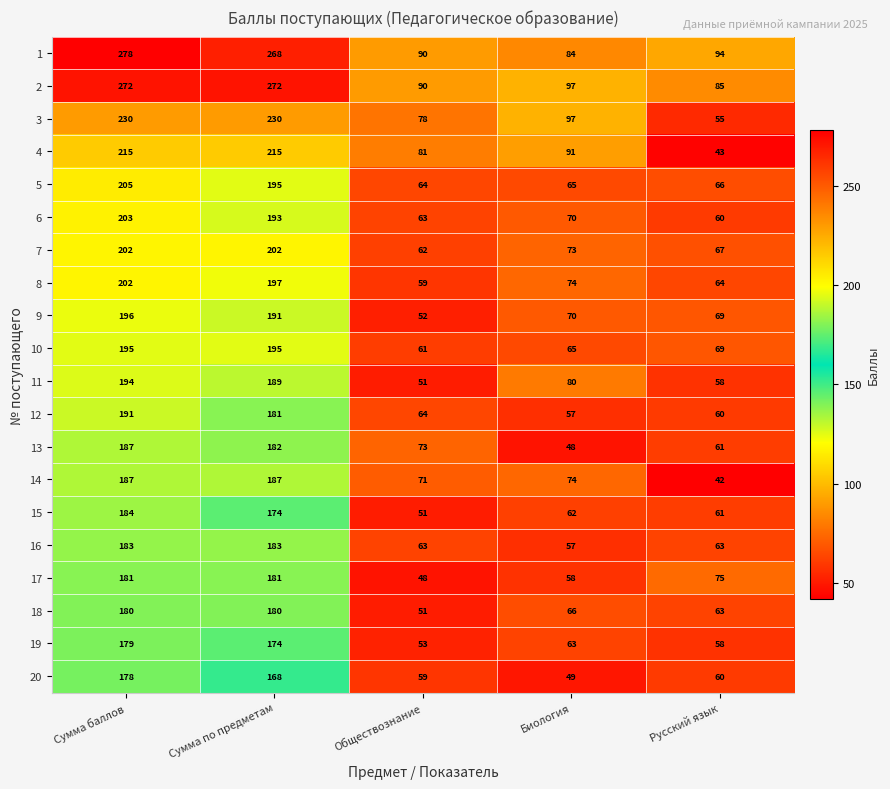

List the labels in order of 20 value, smallest first.

Биология, Обществознание, Русский язык, Сумма по предметам, Сумма баллов